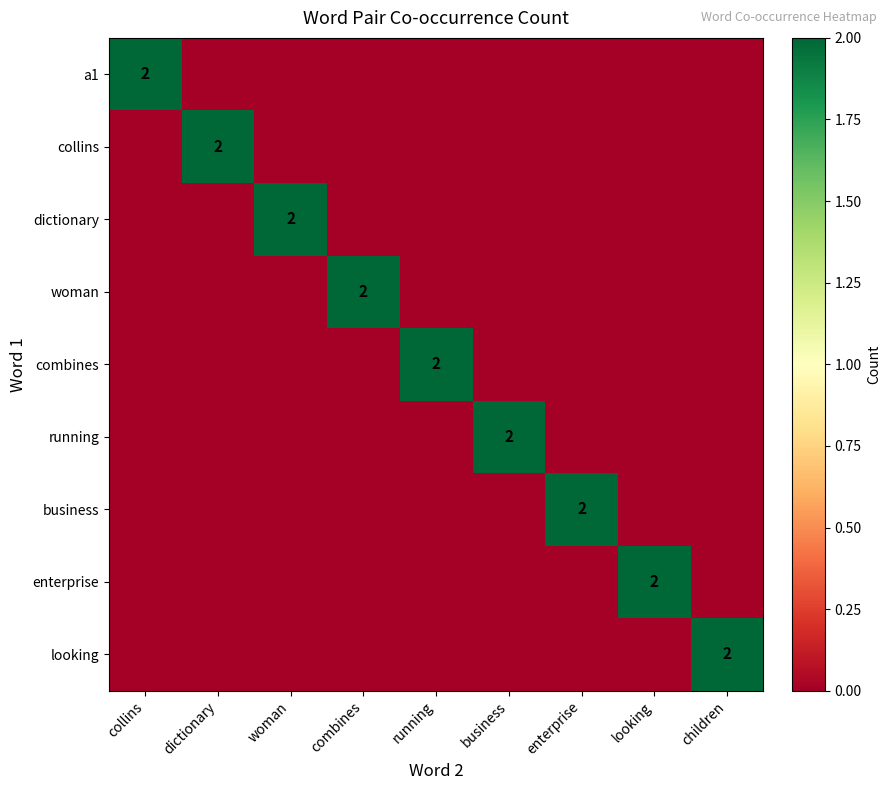

At which label is dictionary closest to 1?

collins